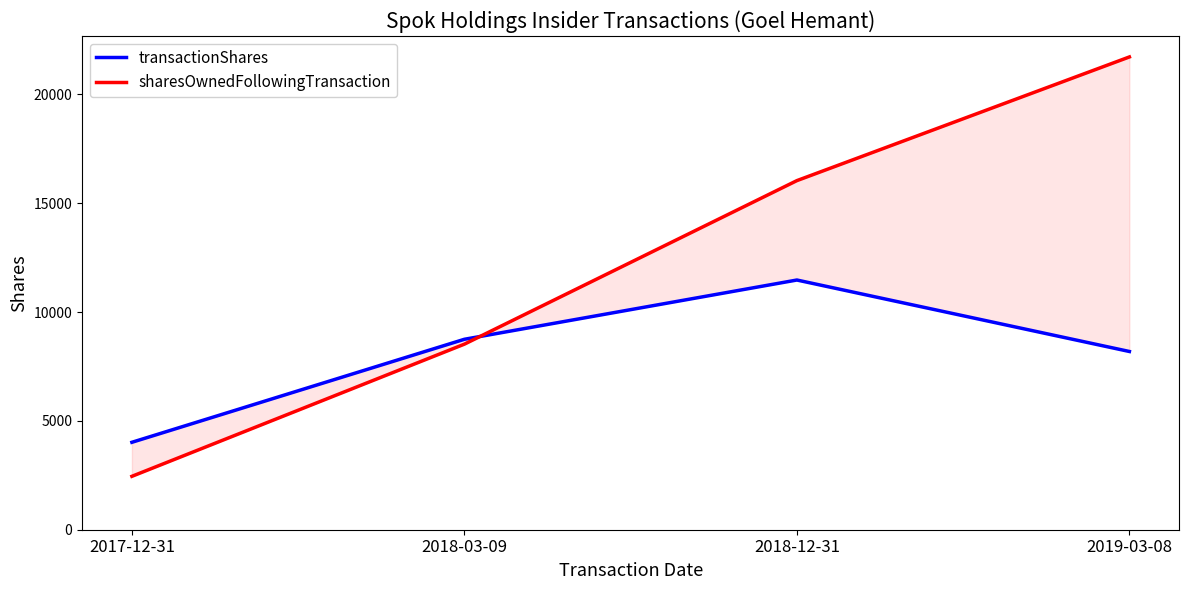

What is the value of the sharesOwnedFollowingTransaction point at the 2nd from the left?

8524